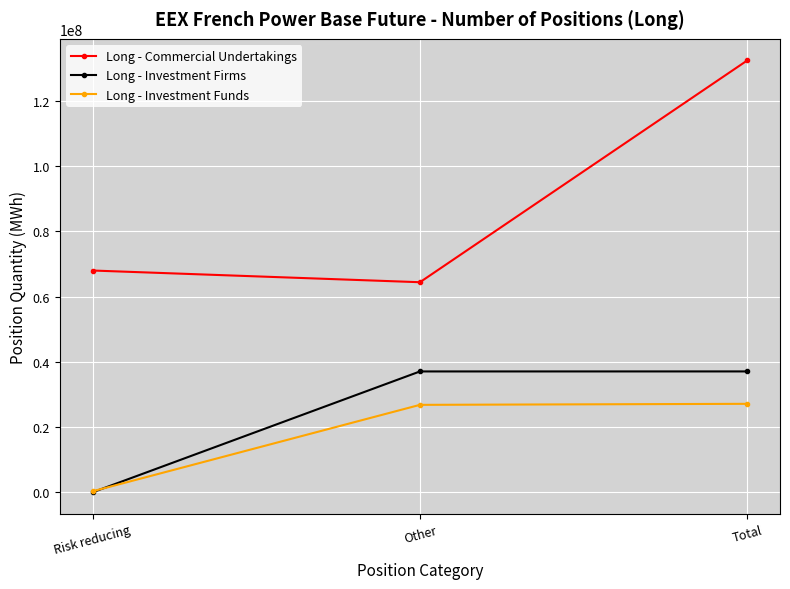

Where is Long - Commercial Undertakings nearest to the value 98420992?

Risk reducing